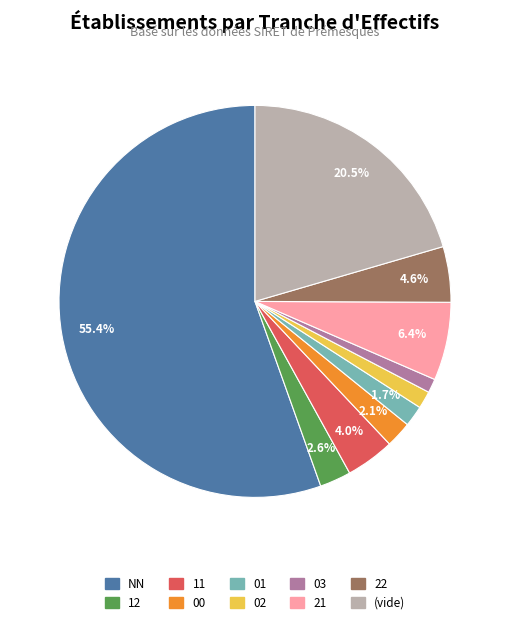

Does any single category account for the majority?

Yes